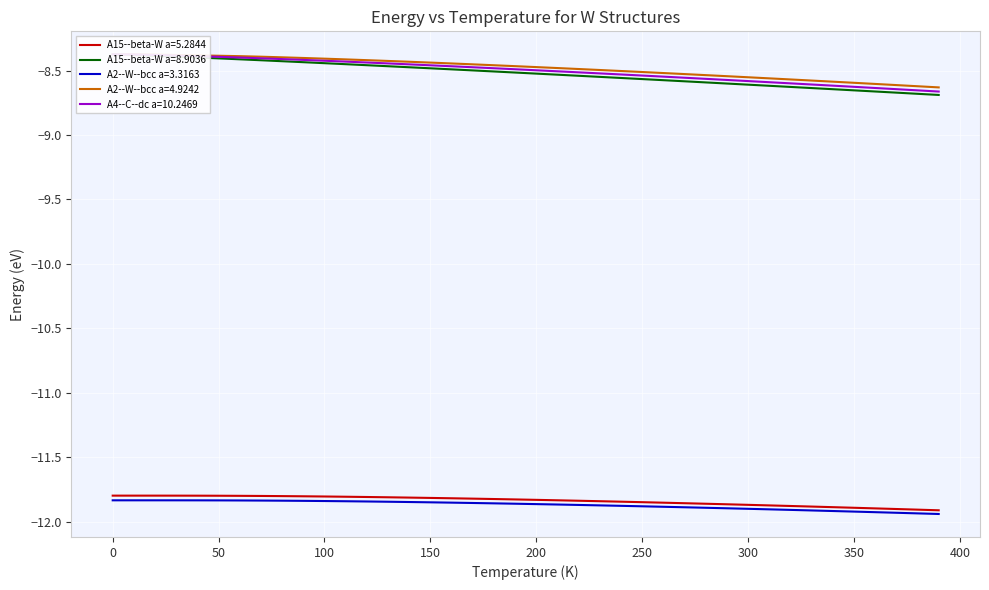

The value of A15--beta-W a=5.2844 at 350 is -11.9. True or false?

True